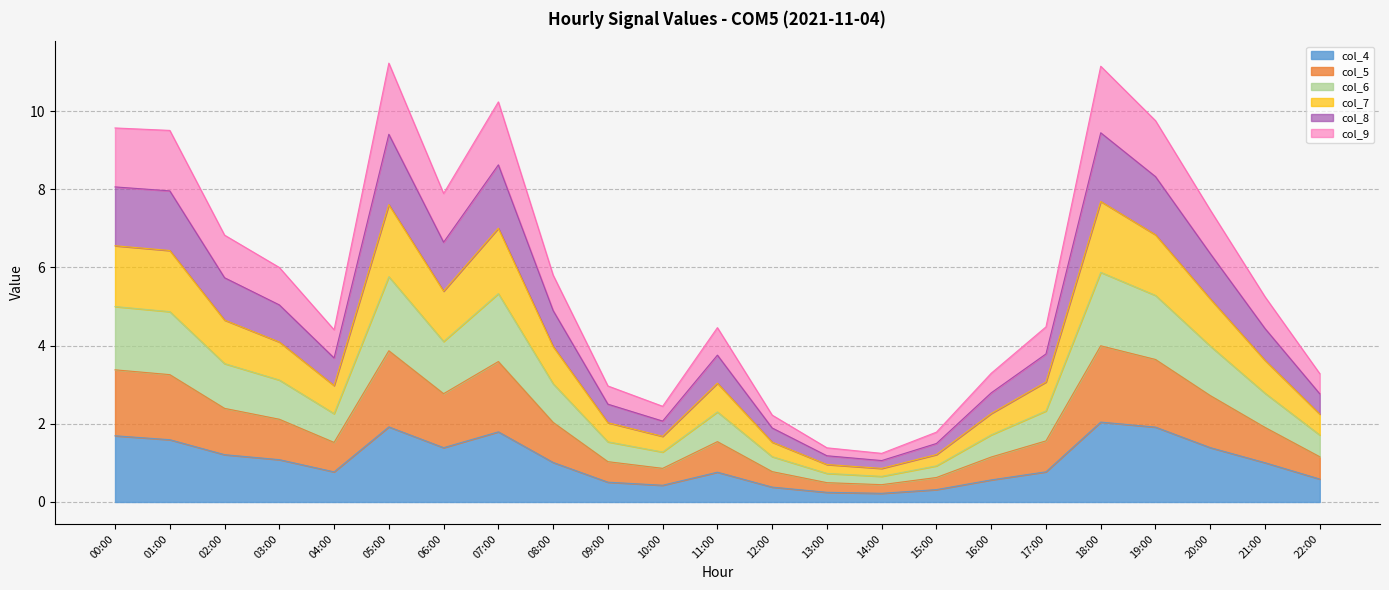

In col_7, how many points are lower than both neighbors (excluding endpoints)?

4